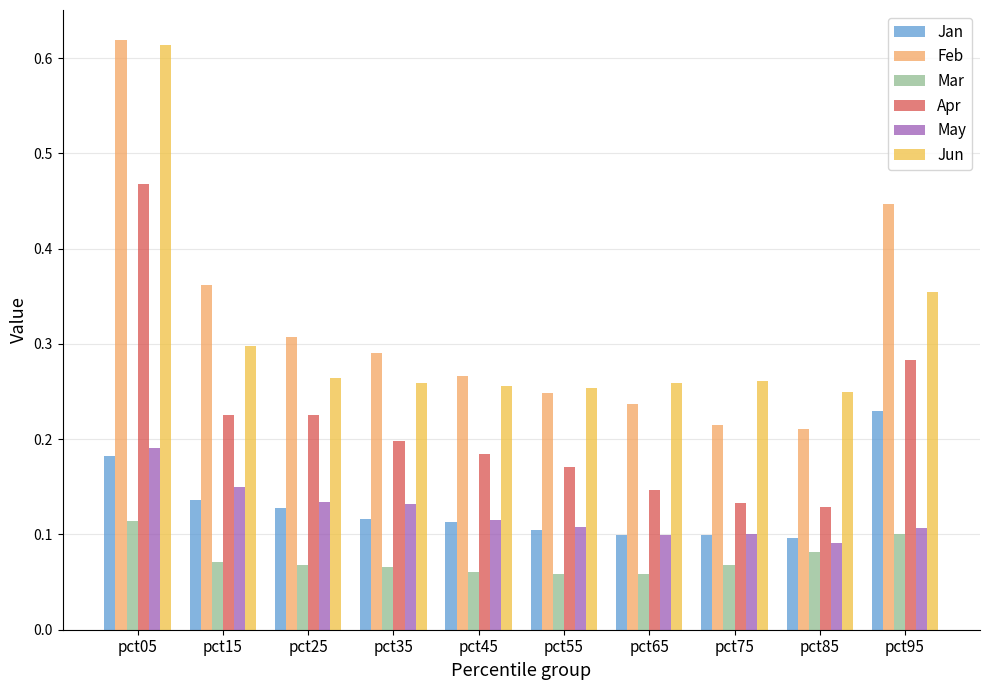

The Jan series shows 0.2 at pct05. True or false?

True